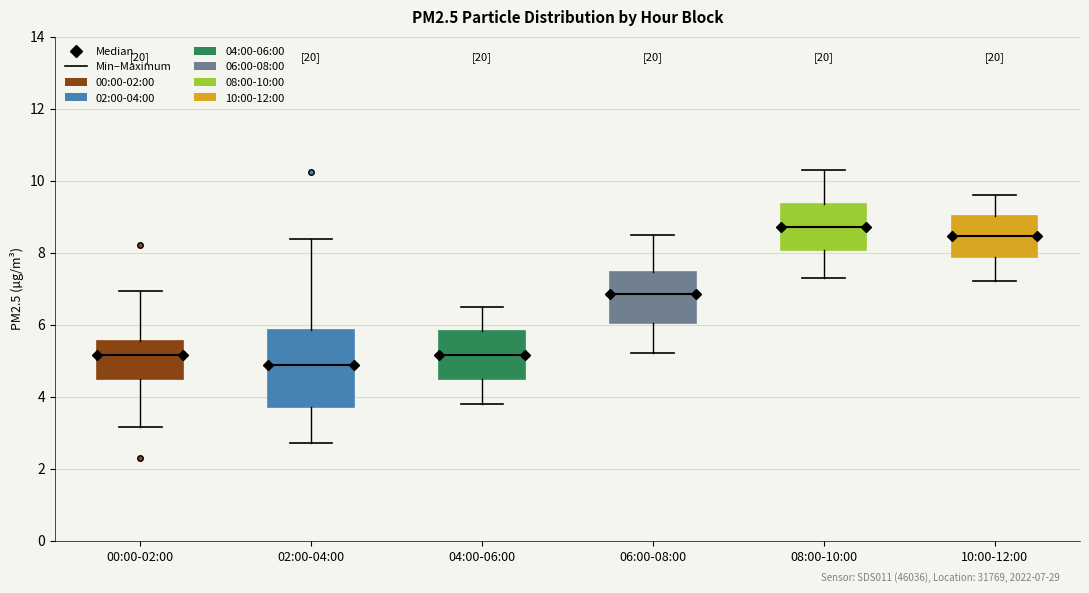

Which box is the tallest, from its lower edge to its upper edge?

02:00-04:00